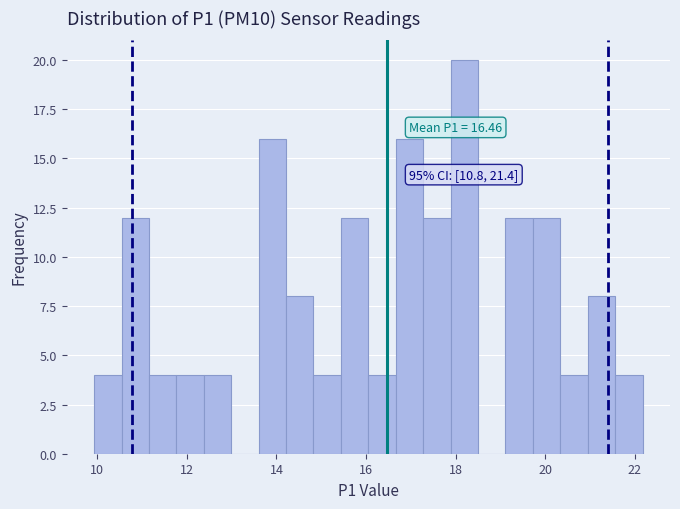

Around what value on the x-axis is the tallest bar? Give the approximate position of its centre, as read against the axis.

18.2